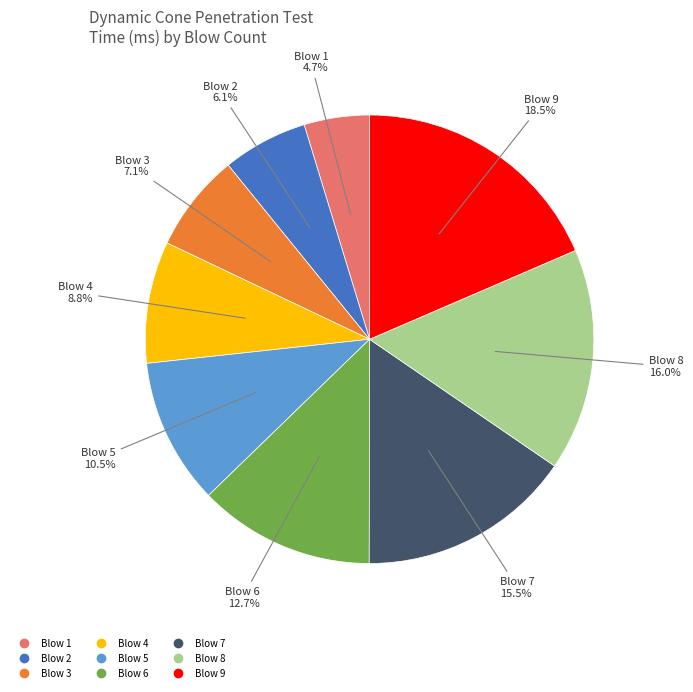

How many slices are in this pie chart?

9